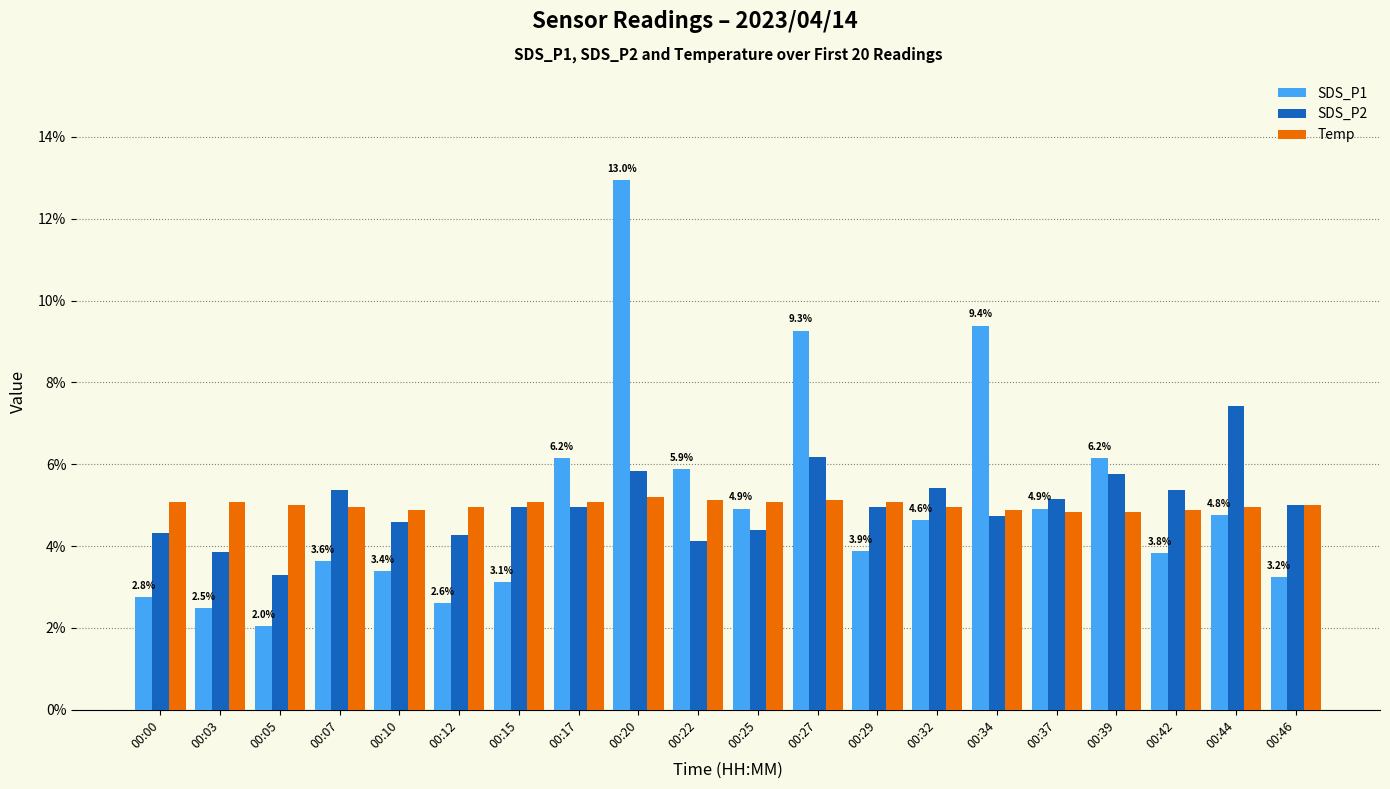

What value does the Temp series have at 00:39?

4.8